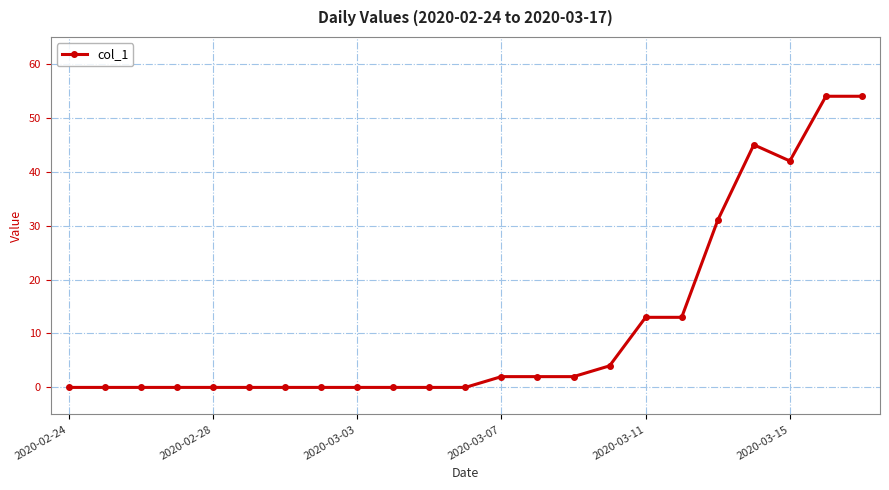

What is the maximum value shown in the chart?

54